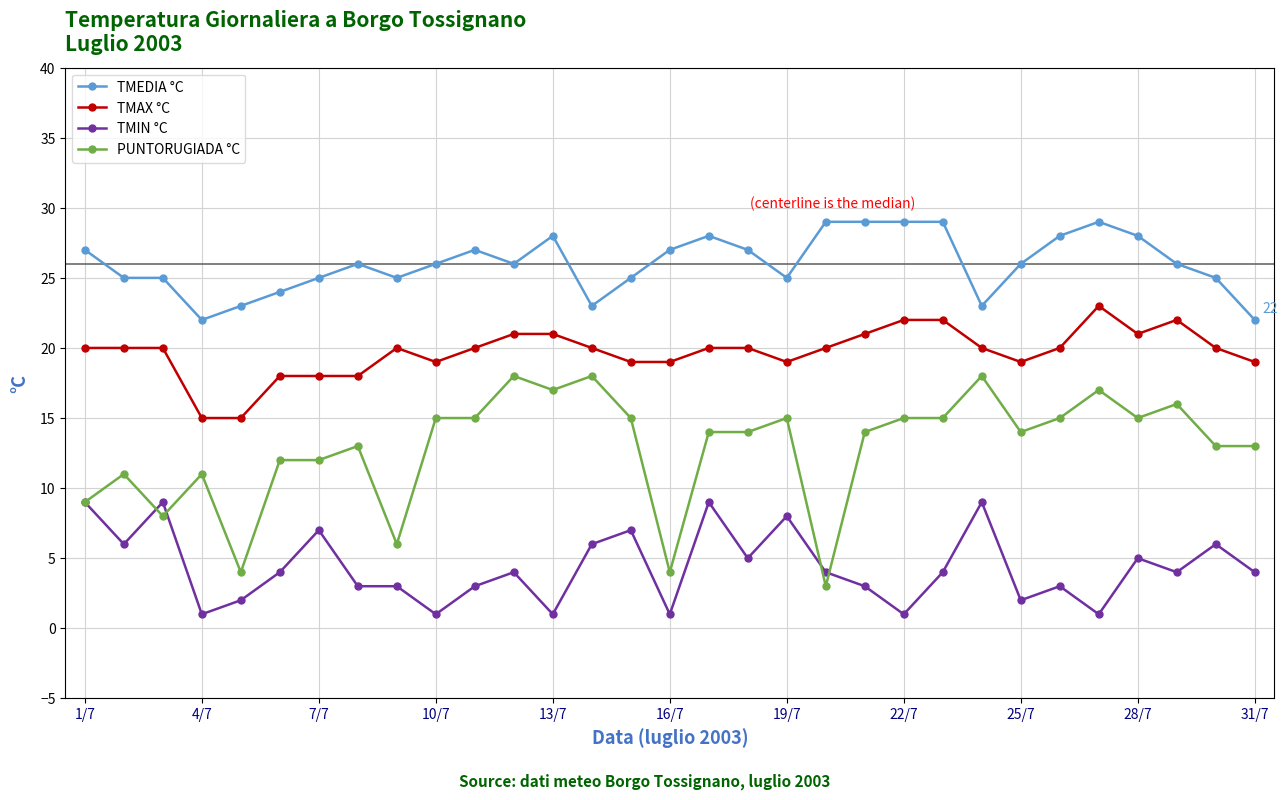

True or false: TMIN °C and TMEDIA °C intersect in this chart.

False